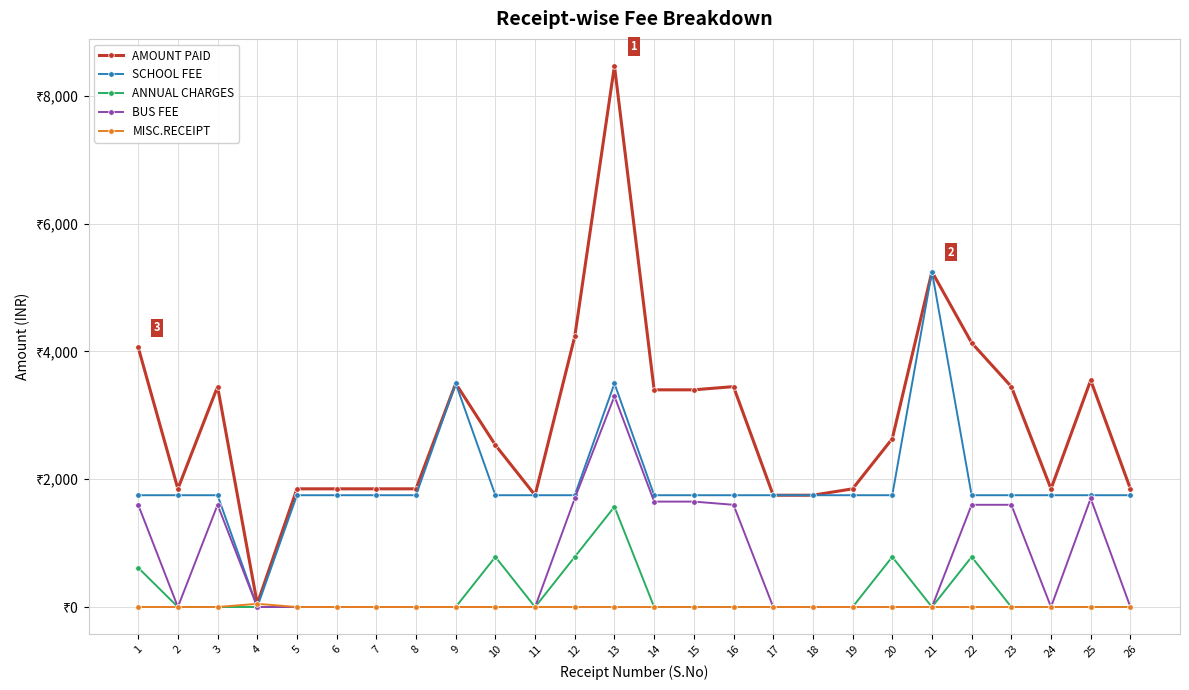

Which has a higher value, 1 or 12?

12